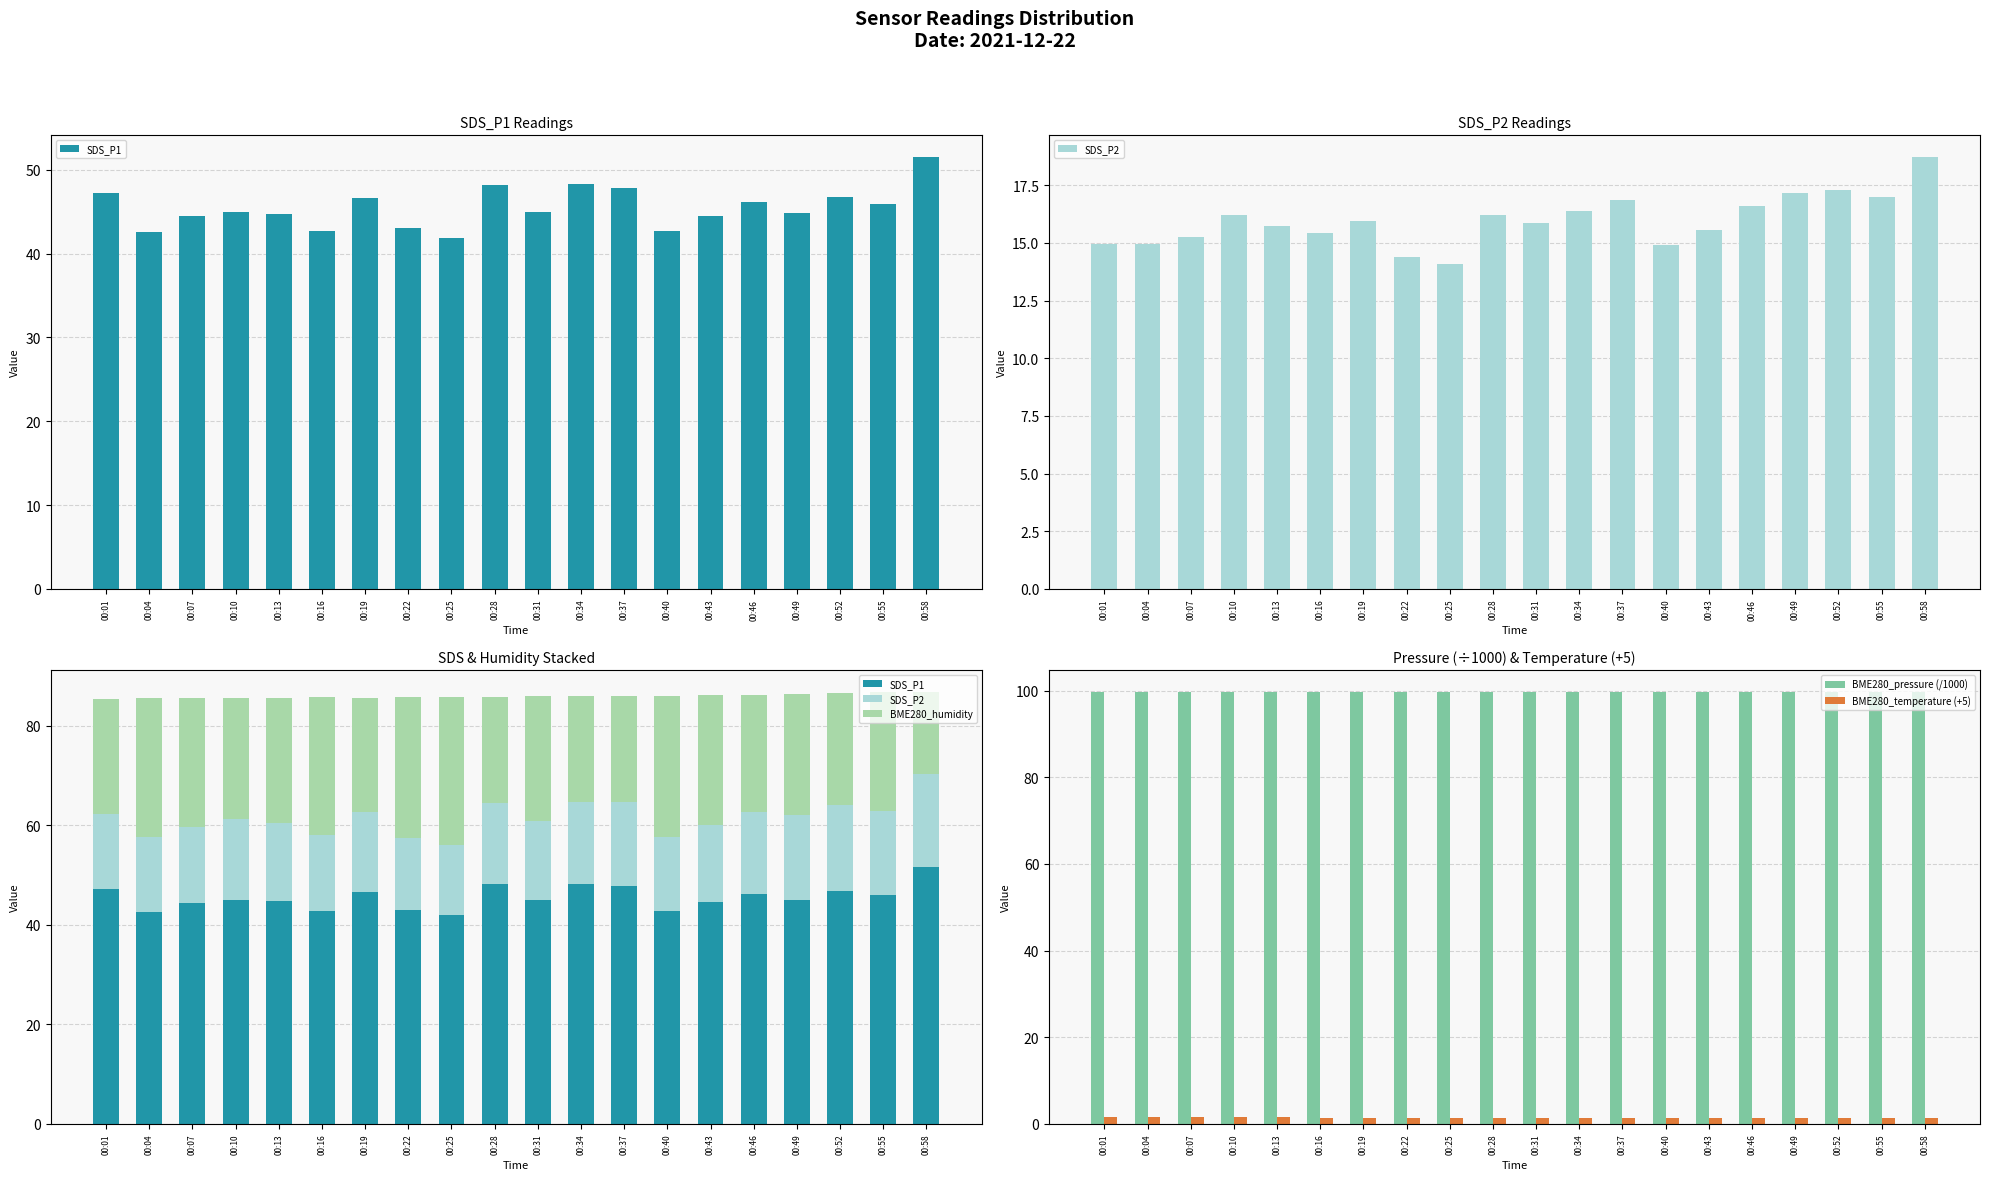

Between 00:04 and 00:10, which series saw the biggest shift?

BME280_humidity